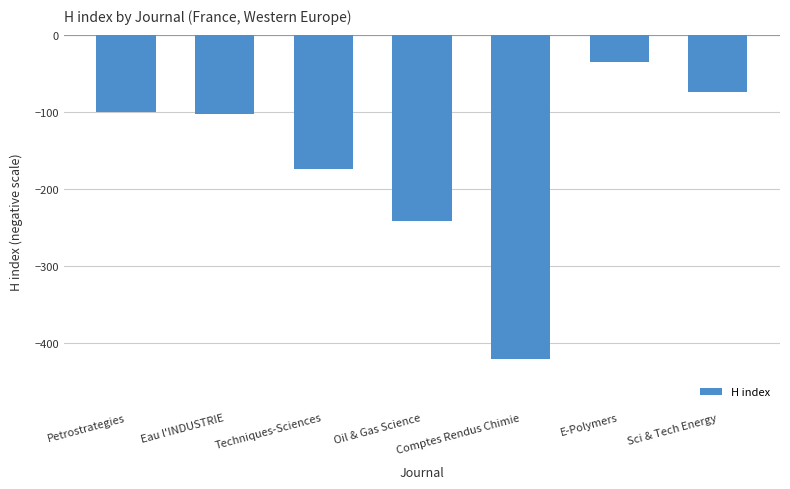

What position from the right is E-Polymers?

2